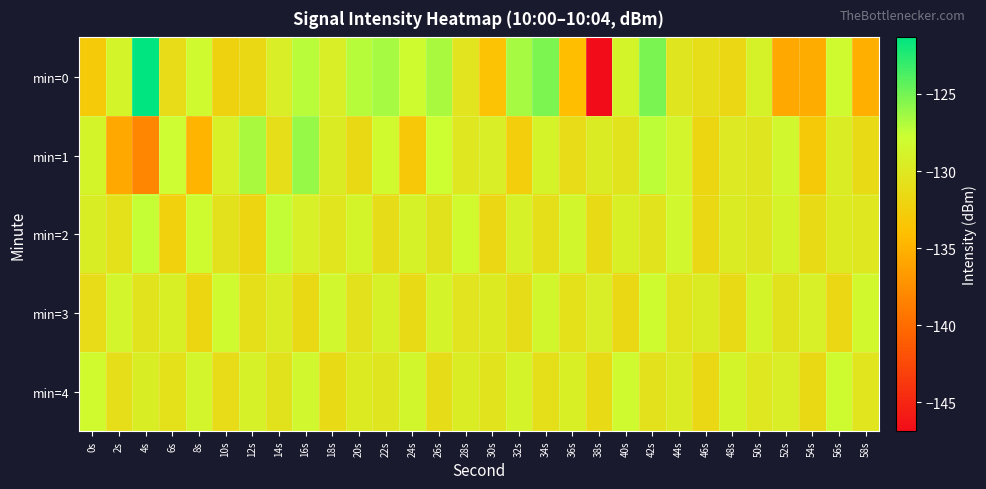

Reading right to left, what are all the values shown in this chart?

min=0: 58s=-135.2	56s=-128.2	54s=-135.4	52s=-135.8	50s=-129.0	48s=-131.6	46s=-131.0	44s=-130.2	42s=-125.2	40s=-128.8	38s=-146.9	36s=-134.1	34s=-125.3	32s=-126.6	30s=-133.7	28s=-130.3	26s=-126.7	24s=-128.1	22s=-126.6	20s=-127.1	18s=-129.3	16s=-127.2	14s=-129.4	12s=-131.6	10s=-132.2	8s=-128.2	6s=-131.1	4s=-121.3	2s=-128.8	0s=-133.0
min=1: 58s=-131.3	56s=-129.6	54s=-133.1	52s=-128.4	50s=-130.2	48s=-129.9	46s=-131.8	44s=-128.7	42s=-127.3	40s=-130.5	38s=-129.7	36s=-131.2	34s=-128.9	32s=-132.6	30s=-129.4	28s=-130.1	26s=-127.8	24s=-133.2	22s=-128.3	20s=-131.5	18s=-129.6	16s=-126.1	14s=-130.9	12s=-126.6	10s=-129.2	8s=-134.8	6s=-127.9	4s=-138.1	2s=-135.8	0s=-128.8
min=2: 58s=-130.1	56s=-129.8	54s=-131.3	52s=-128.9	50s=-130.2	48s=-129.7	46s=-131.6	44s=-128.4	42s=-130.5	40s=-129.3	38s=-131.4	36s=-128.6	34s=-130.9	32s=-129.1	30s=-131.7	28s=-128.3	26s=-130.6	24s=-129.0	22s=-131.1	20s=-128.8	18s=-130.3	16s=-129.2	14s=-127.5	12s=-131.9	10s=-130.7	8s=-128.1	6s=-132.4	4s=-127.6	2s=-130.8	0s=-129.5
min=3: 58s=-128.5	56s=-131.7	54s=-129.2	52s=-130.6	50s=-128.8	48s=-131.4	46s=-129.7	44s=-130.3	42s=-128.1	40s=-131.6	38s=-129.4	36s=-130.8	34s=-128.6	32s=-131.1	30s=-129.8	28s=-130.4	26s=-128.9	24s=-131.3	22s=-129.1	20s=-130.7	18s=-128.4	16s=-131.5	14s=-129.6	12s=-130.9	10s=-128.2	8s=-131.8	6s=-129.3	4s=-130.5	2s=-128.7	0s=-131.2
min=4: 58s=-130.3	56s=-128.1	54s=-131.5	52s=-129.4	50s=-130.1	48s=-128.8	46s=-131.6	44s=-129.7	42s=-130.7	40s=-128.2	38s=-131.4	36s=-129.3	34s=-130.9	32s=-128.9	30s=-130.5	28s=-129.6	26s=-131.1	24s=-128.6	22s=-130.2	20s=-129.8	18s=-131.3	16s=-128.4	14s=-130.6	12s=-129.1	10s=-131.2	8s=-128.7	6s=-130.8	4s=-129.5	2s=-131.0	0s=-128.3